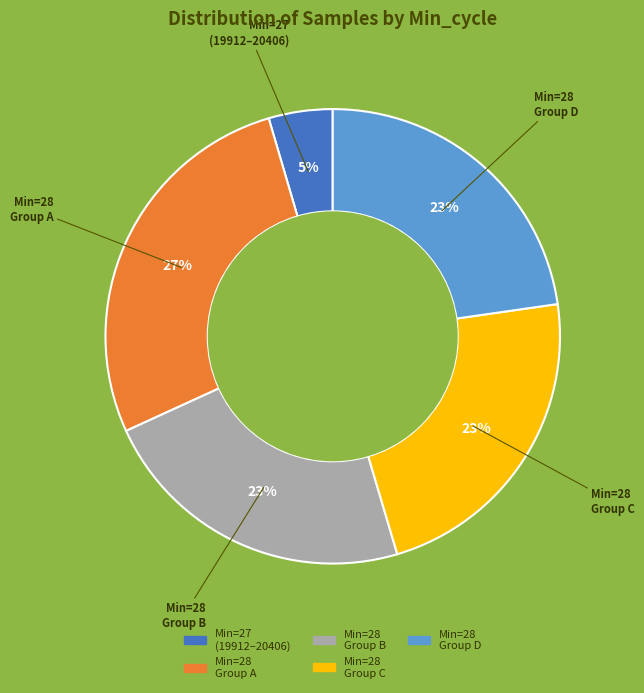

To the nearest percent, what is the average slice percentage?

20%